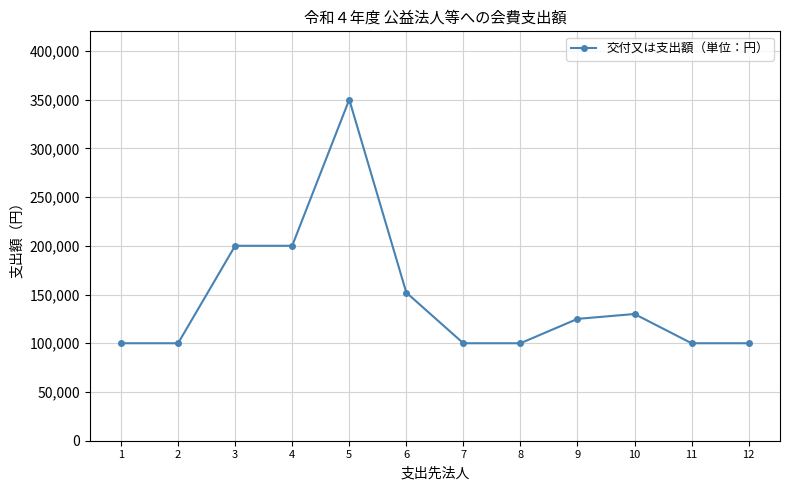

Reading left to right, extract all data points from this chart.

1=100000	2=100000	3=200000	4=200000	5=350000	6=152000	7=100000	8=100000	9=125000	10=130000	11=100000	12=100000